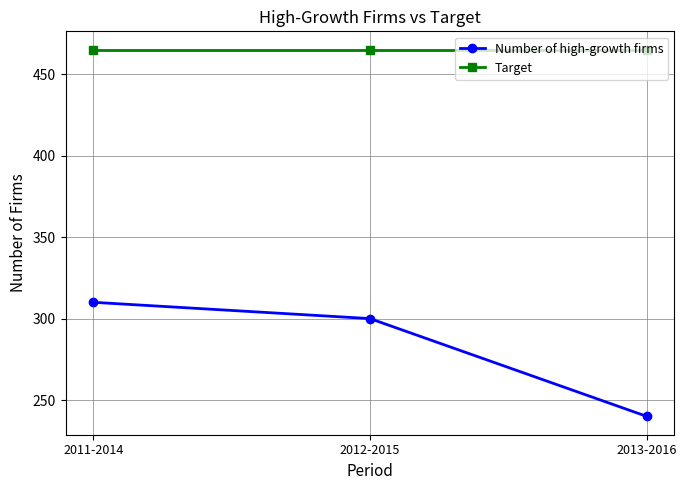

Which series has the widest spread of values?

Number of high-growth firms